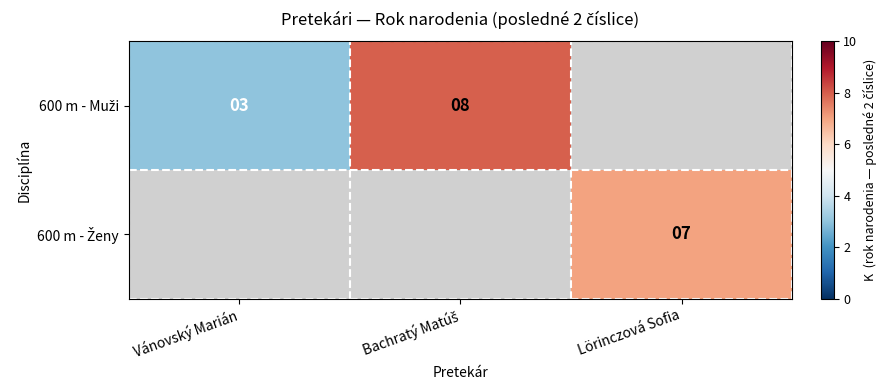

Which series has the largest range (max minus min)?

600 m - Muži